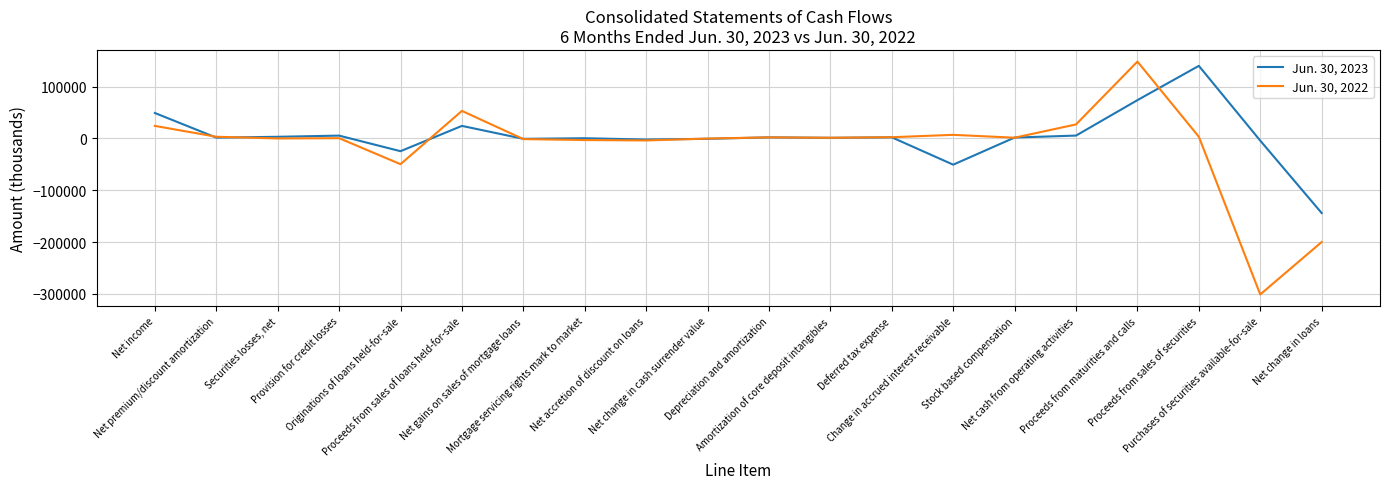

At Net change in cash surrender value, list the series in order from smallest to largest.

Jun. 30, 2023, Jun. 30, 2022